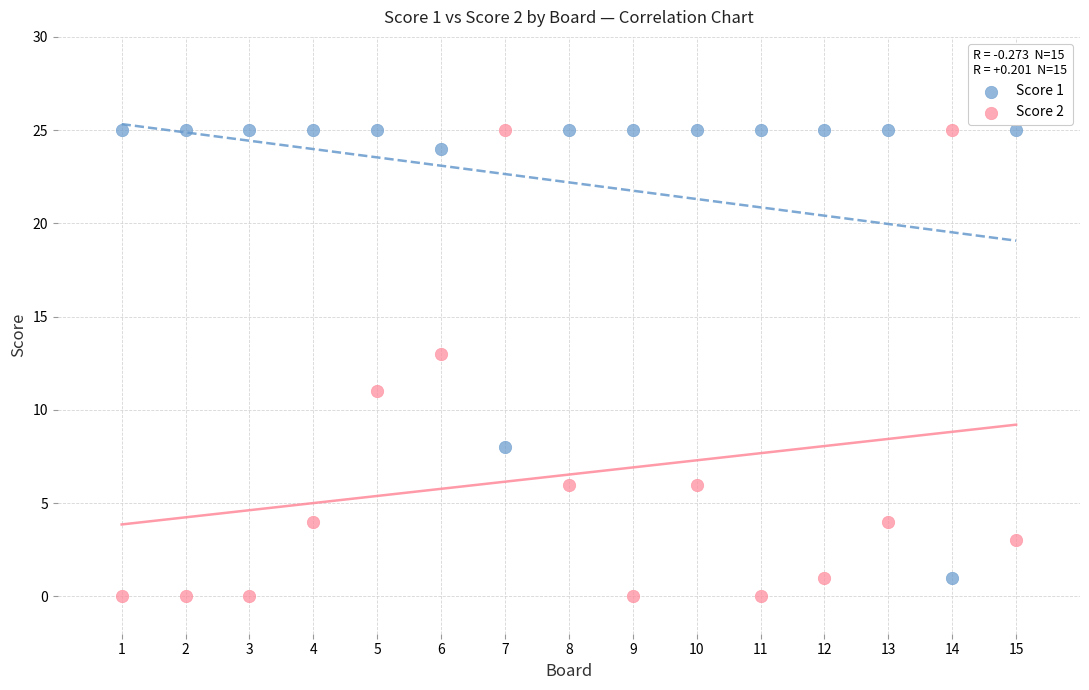

Across all data points, what is the range of X values (max minus min)?

14